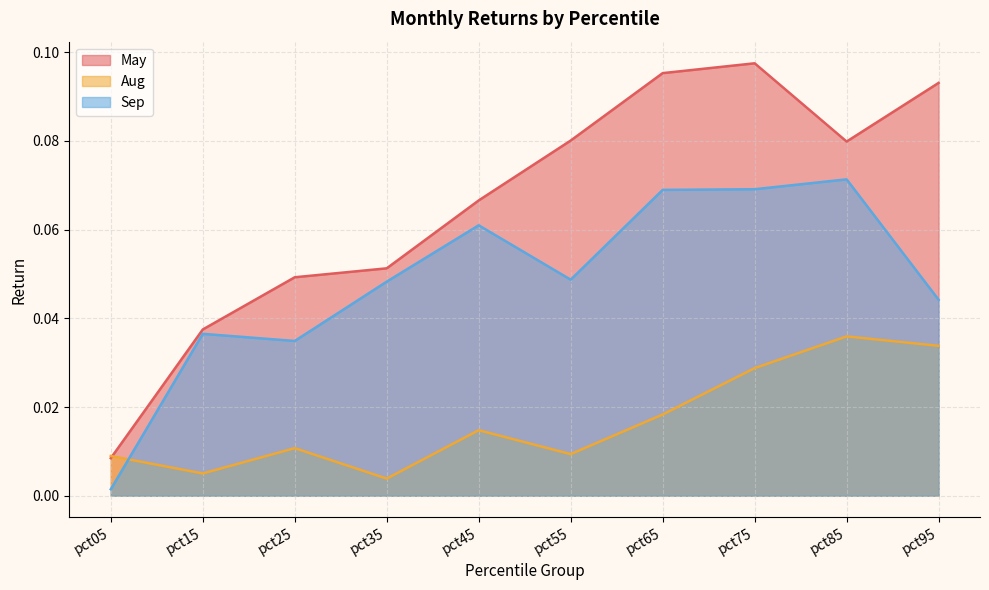

In Sep, how many points are higher than both neighbors (excluding endpoints)?

3